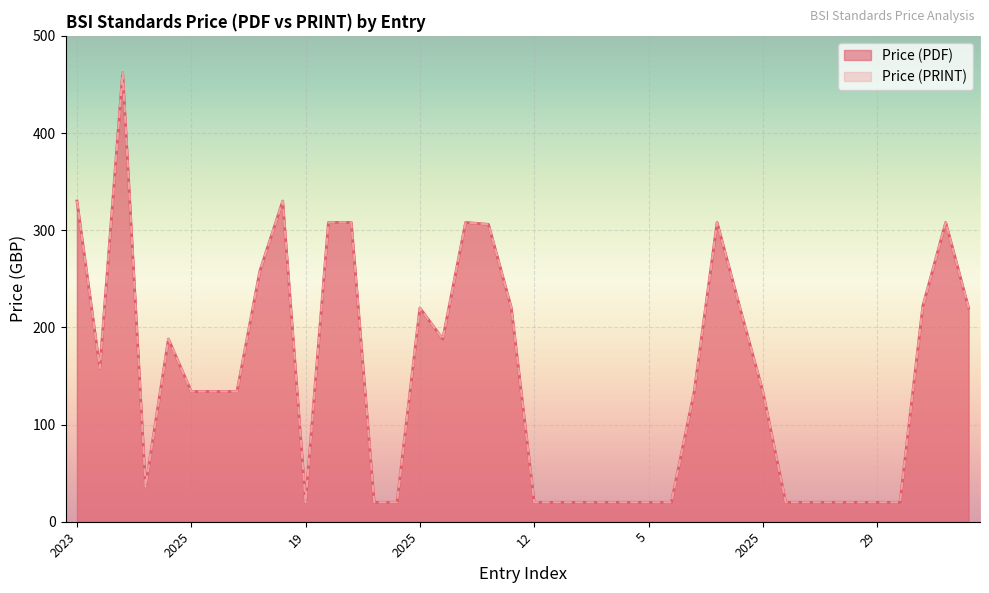

Is it true that Price (PDF) equals 10 at 19?

False